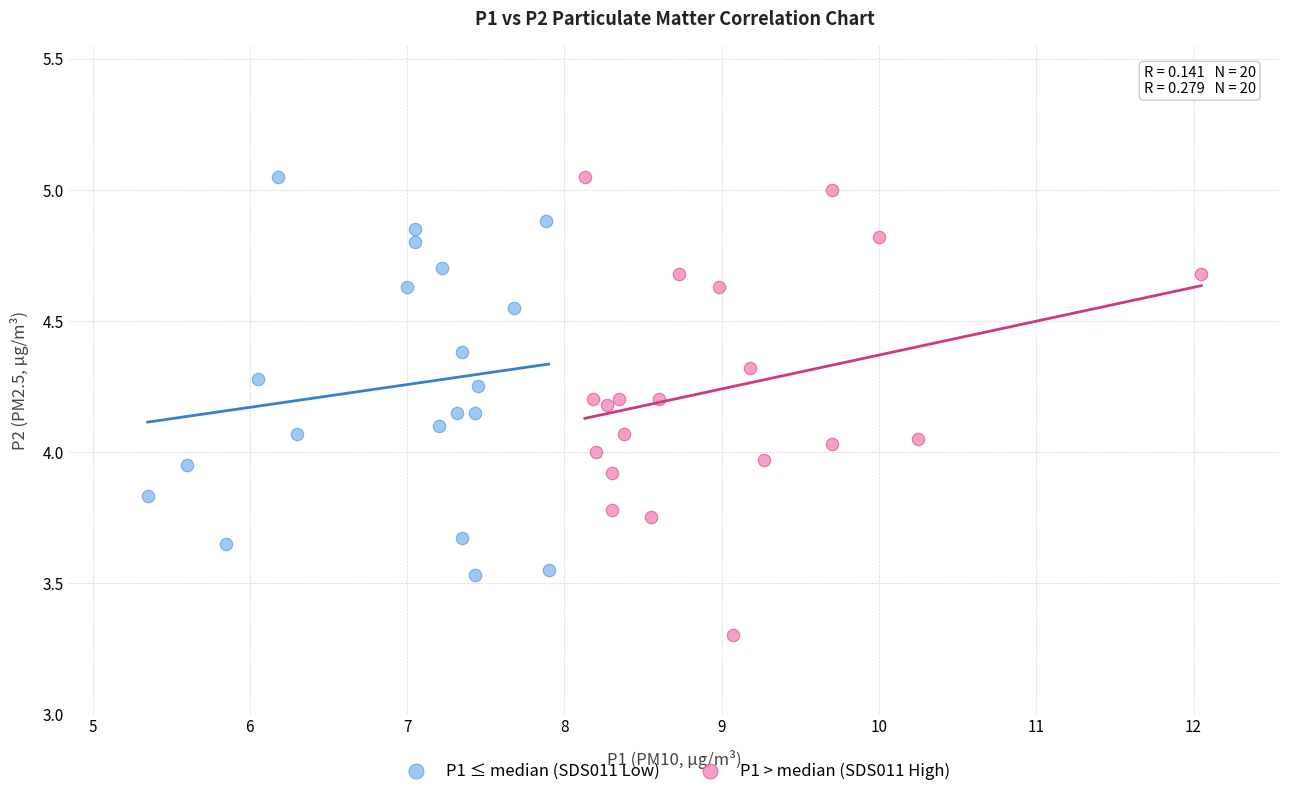

What are all the series names shown in the legend?

P1 ≤ median (SDS011 Low), P1 > median (SDS011 High)